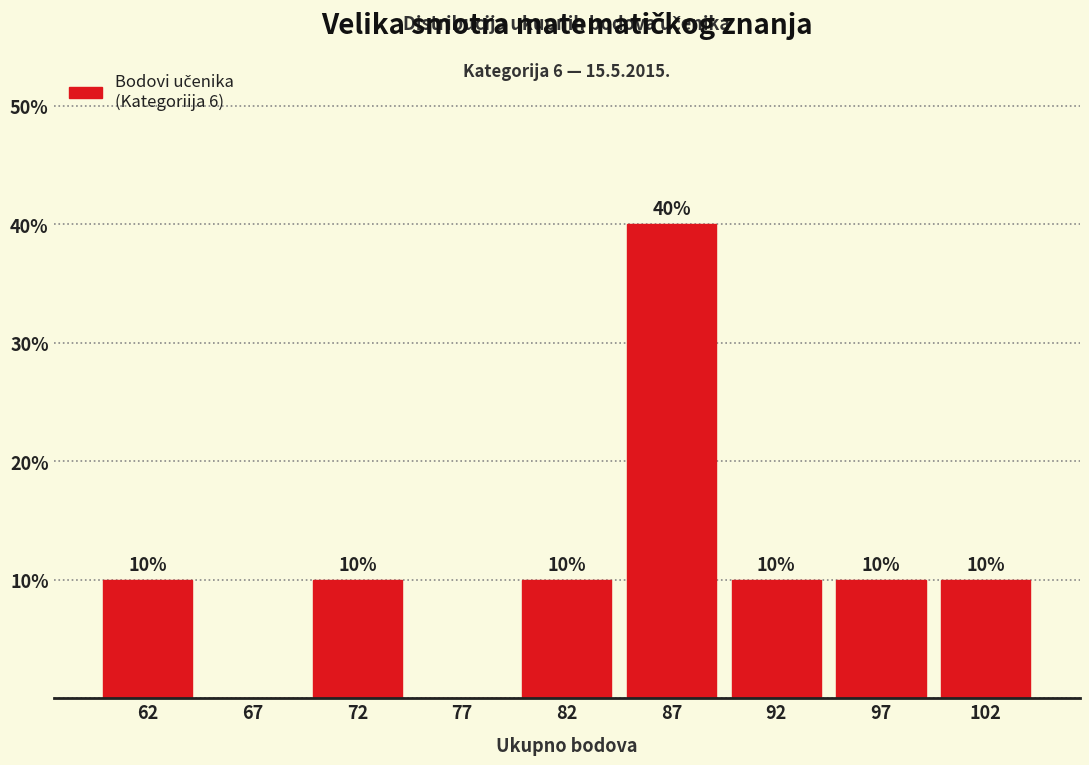

Reading right to left, what are all the values shown in this chart?

102=10	97=10	92=10	87=40	82=10	77=0	72=10	67=0	62=10